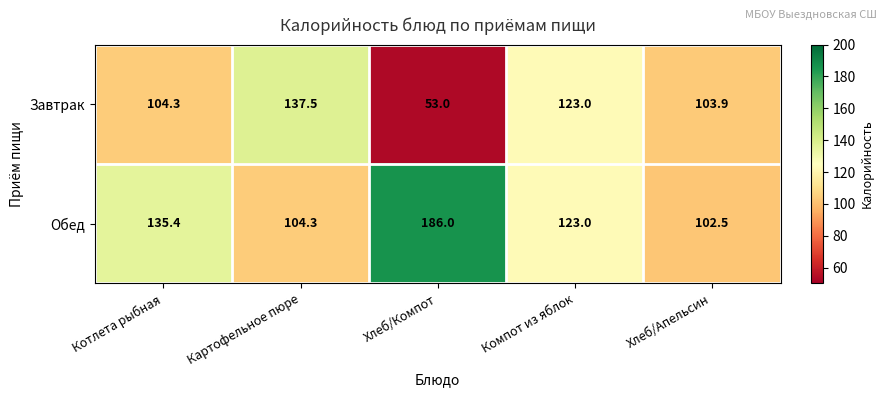

What is the difference between the Завтрак values at Компот из яблок and Картофельное пюре?

14.5